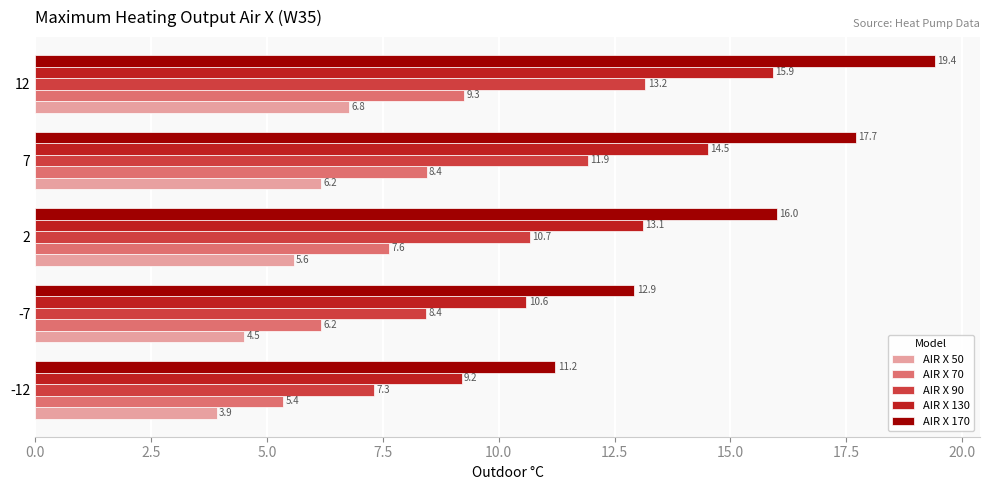

True or false: AIR X 90 has a value of 13.8 at -7.

False